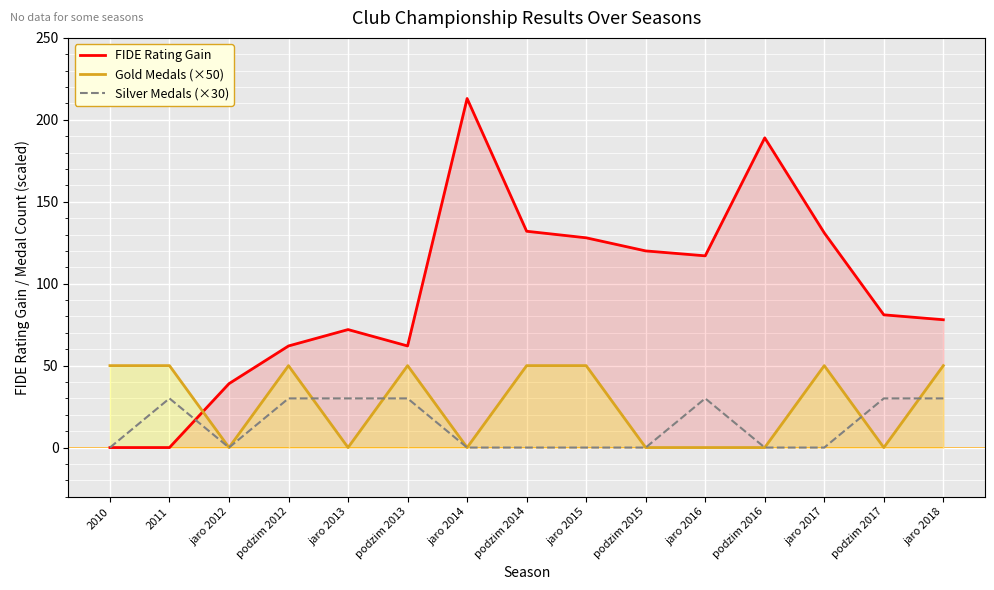

Between podzim 2013 and podzim 2015, which series saw the biggest shift?

FIDE Rating Gain